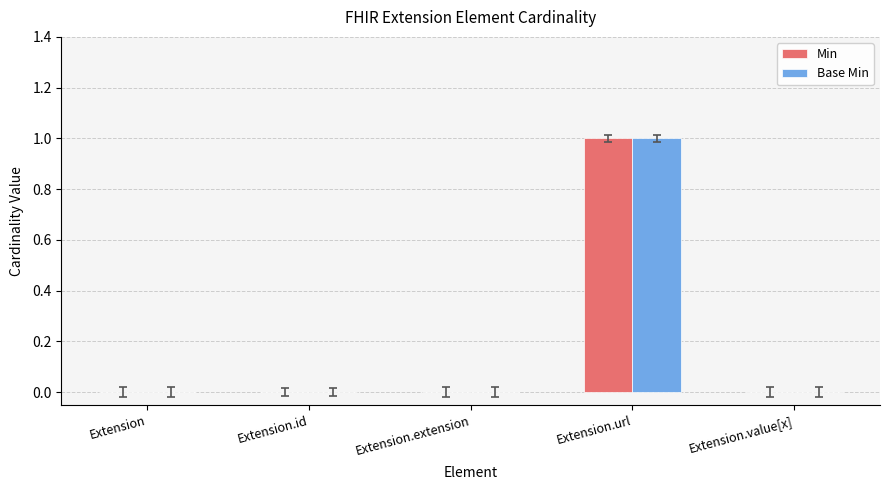

How many distinct data groups are displayed?

2